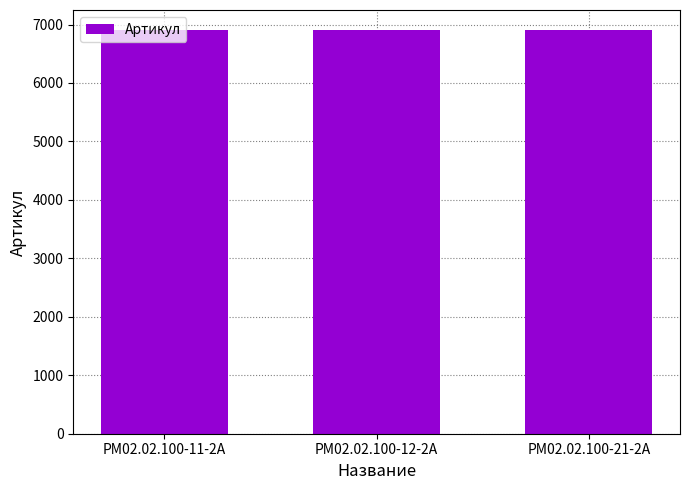

The chart shows a value of 11204 at РМ02.02.100-21-2А. True or false?

False